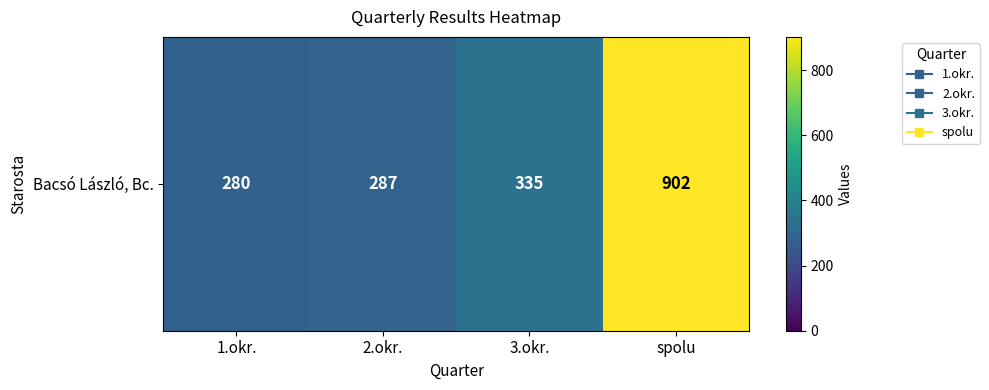

Reading right to left, extract all data points from this chart.

902	335	287	280